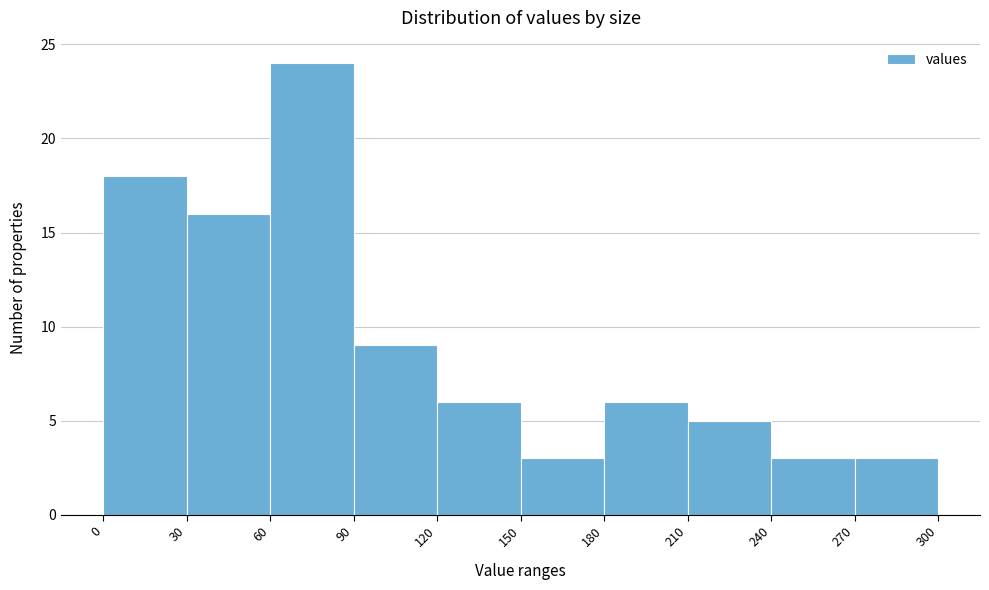

How tall is the bar that spans 90 to 120 on the x-axis? The values are not printed on the chart, so give them approximately, as read against the axis.

9